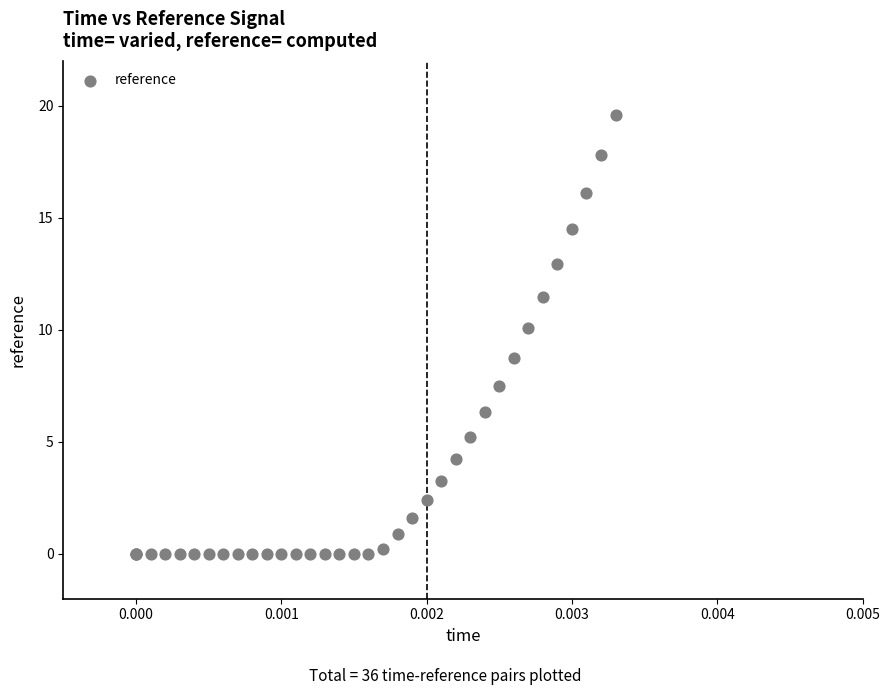

What Y value in the scatter plot is closest to 9?

8.8